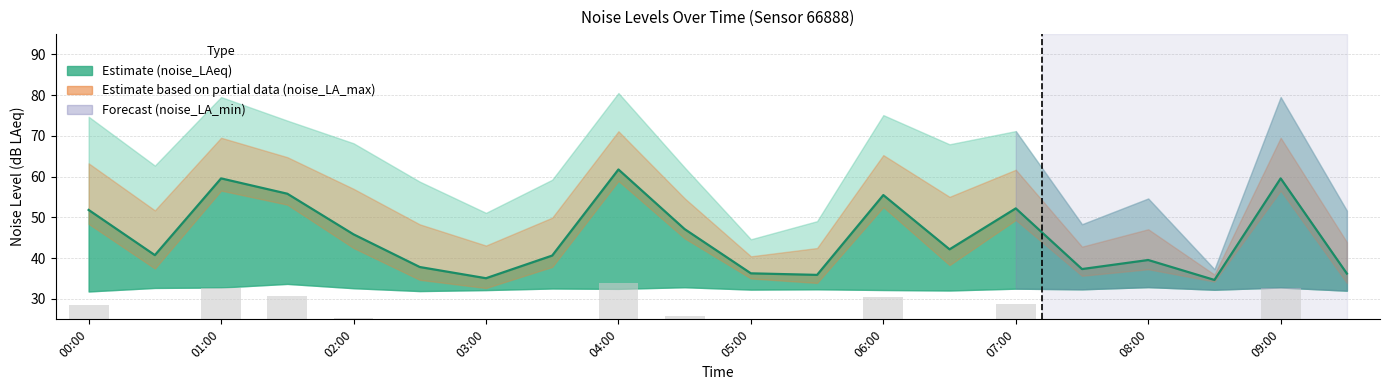

Between 04:30 and 08:30, which series saw the biggest shift?

noise_LA_max